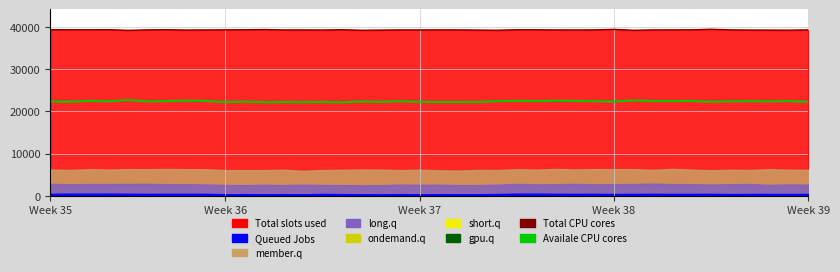

The value of Availale CPU cores at 16 is 32070. True or false?

False